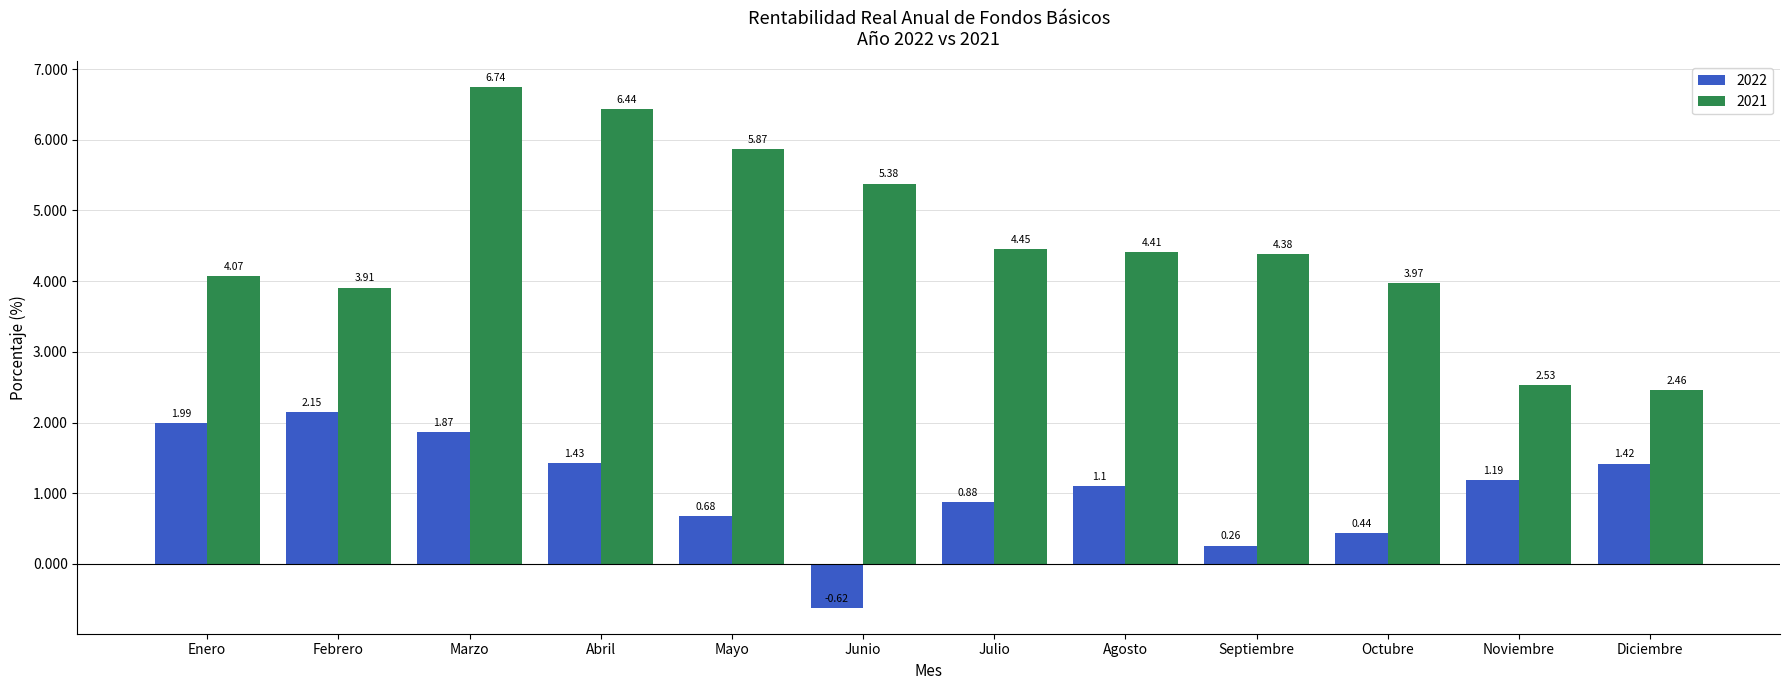

At which label does 2021 reach its peak?

Marzo